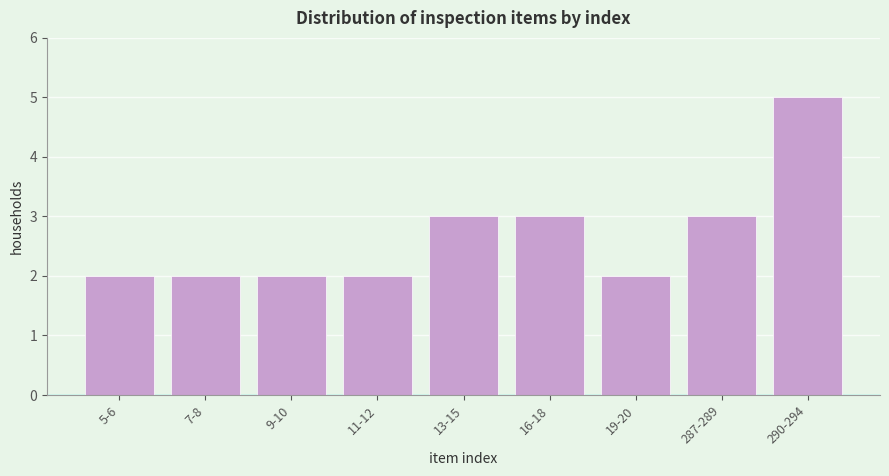

Reading left to right, transcribe all the data shown in this chart.

2	2	2	2	3	3	2	3	5